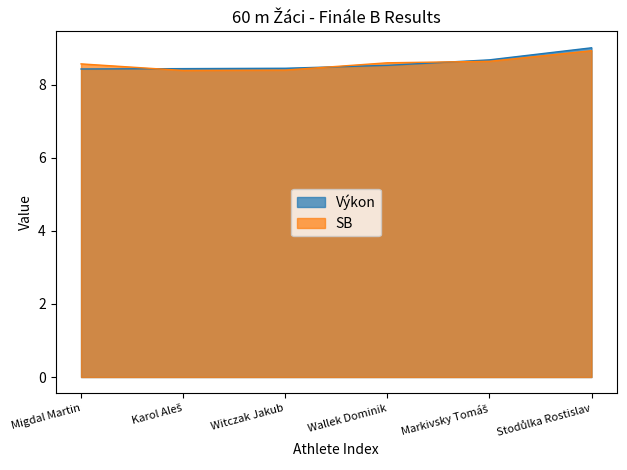

The value of Výkon at Wallek Dominik is 8.5. True or false?

True